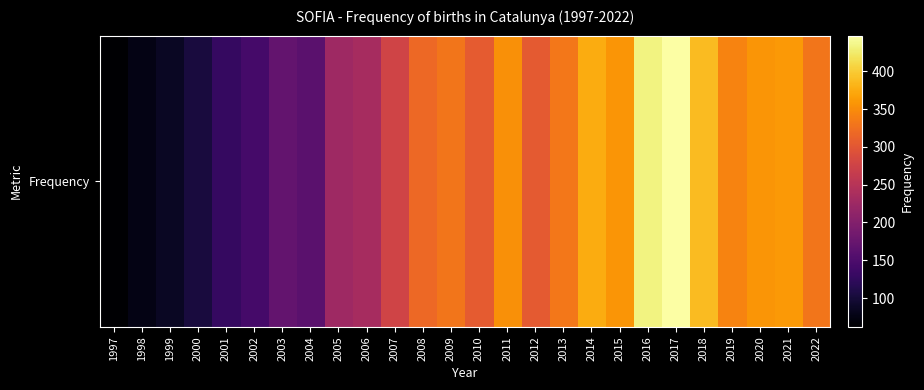

Where does the data first go above 318?

2009